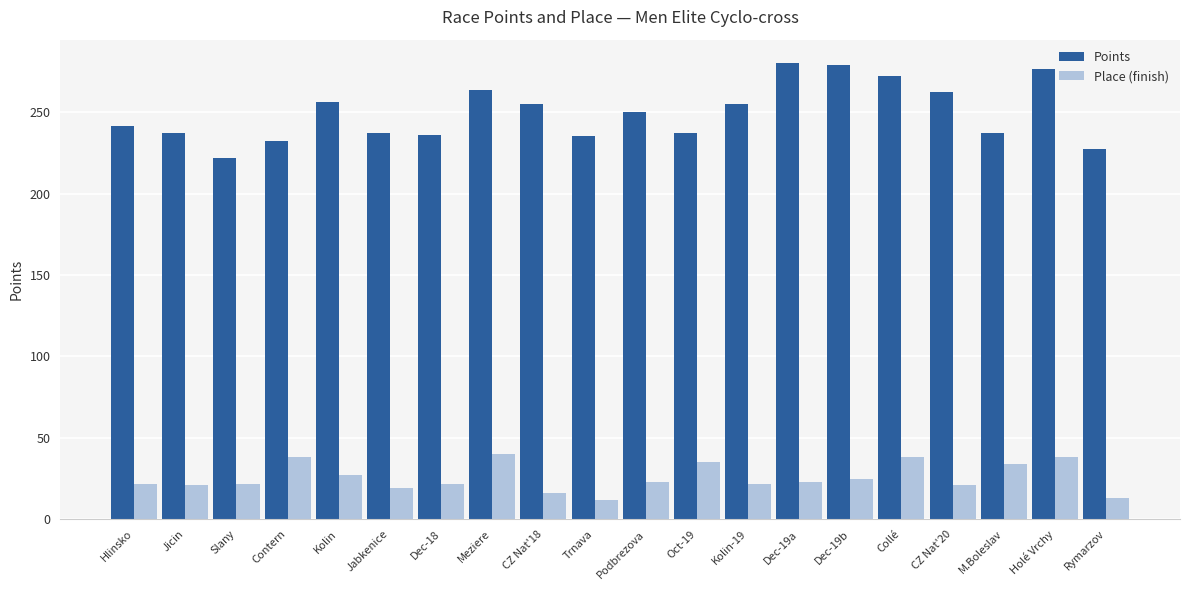

What is the difference between the maximum and minimum values in the Place (finish) series?

28.0